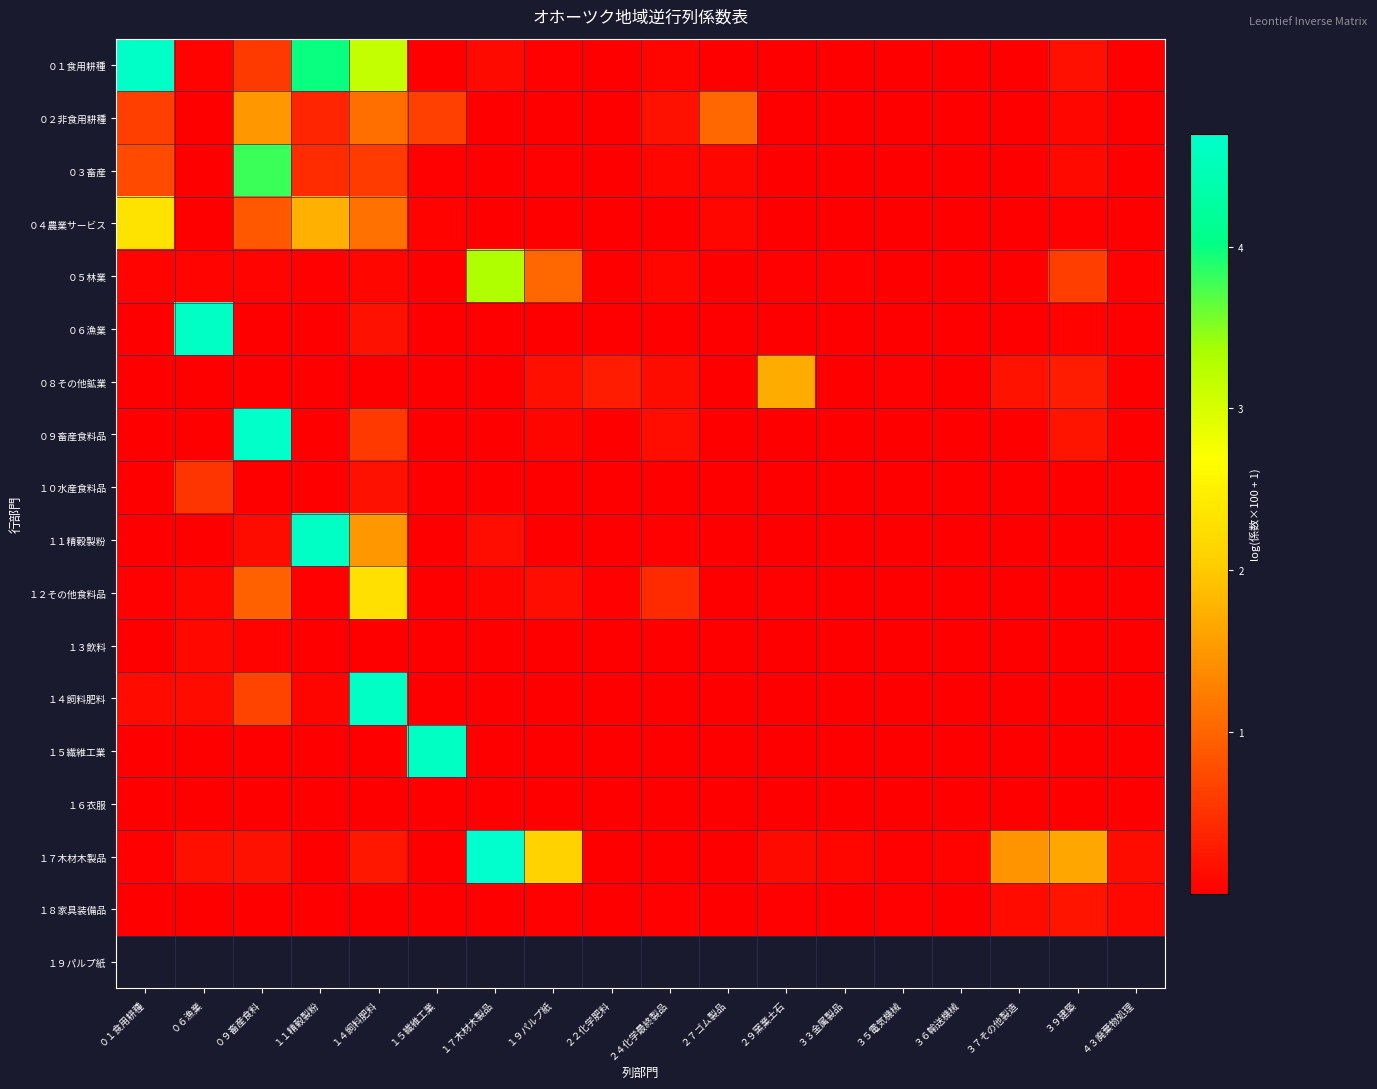

What is the maximum value shown in the chart?

4.7